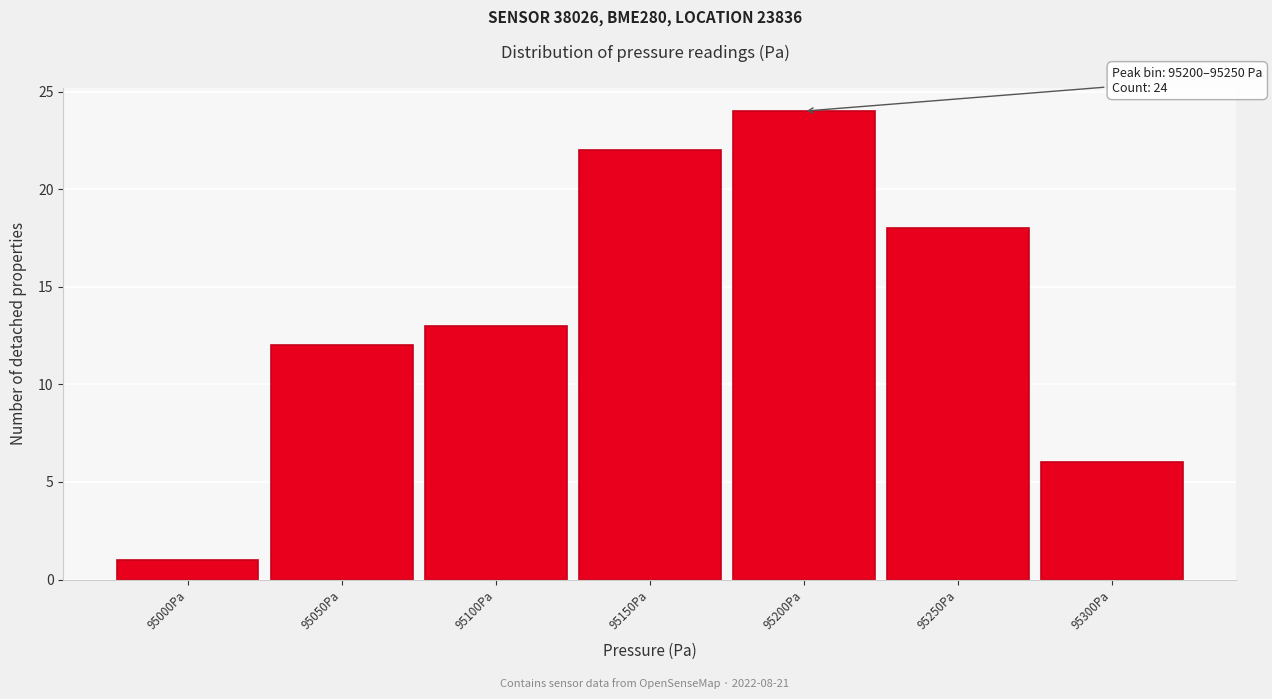

Reading right to left, extract all data points from this chart.

6	18	24	22	13	12	1